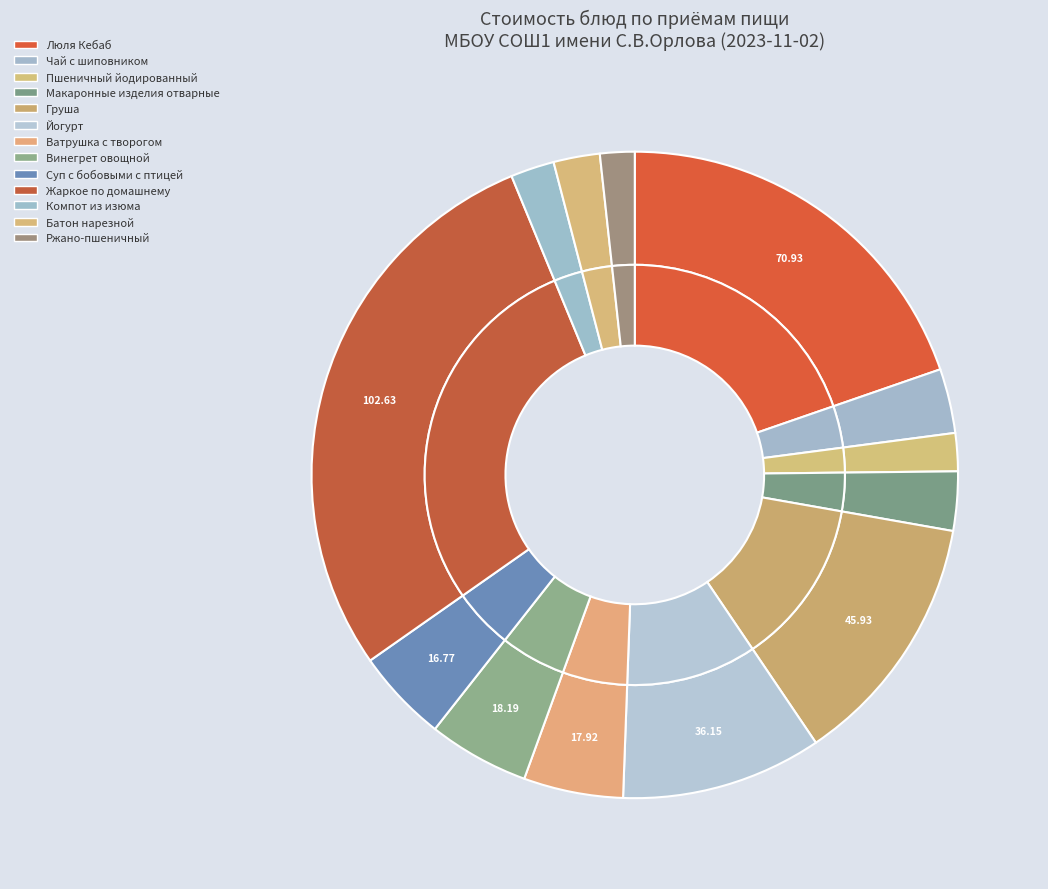

To the nearest percent, what is the difference between the largest and smallest slice percentages?

27%